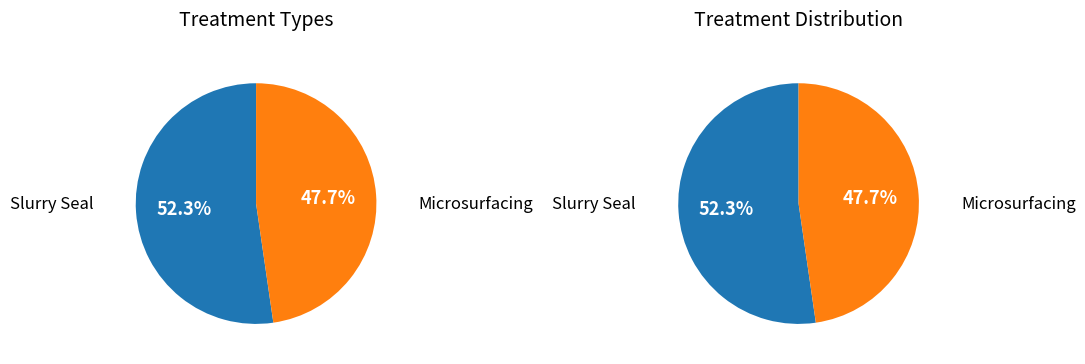

To the nearest percent, what portion does MICROSURFACING (TYPE II) represent?

48%